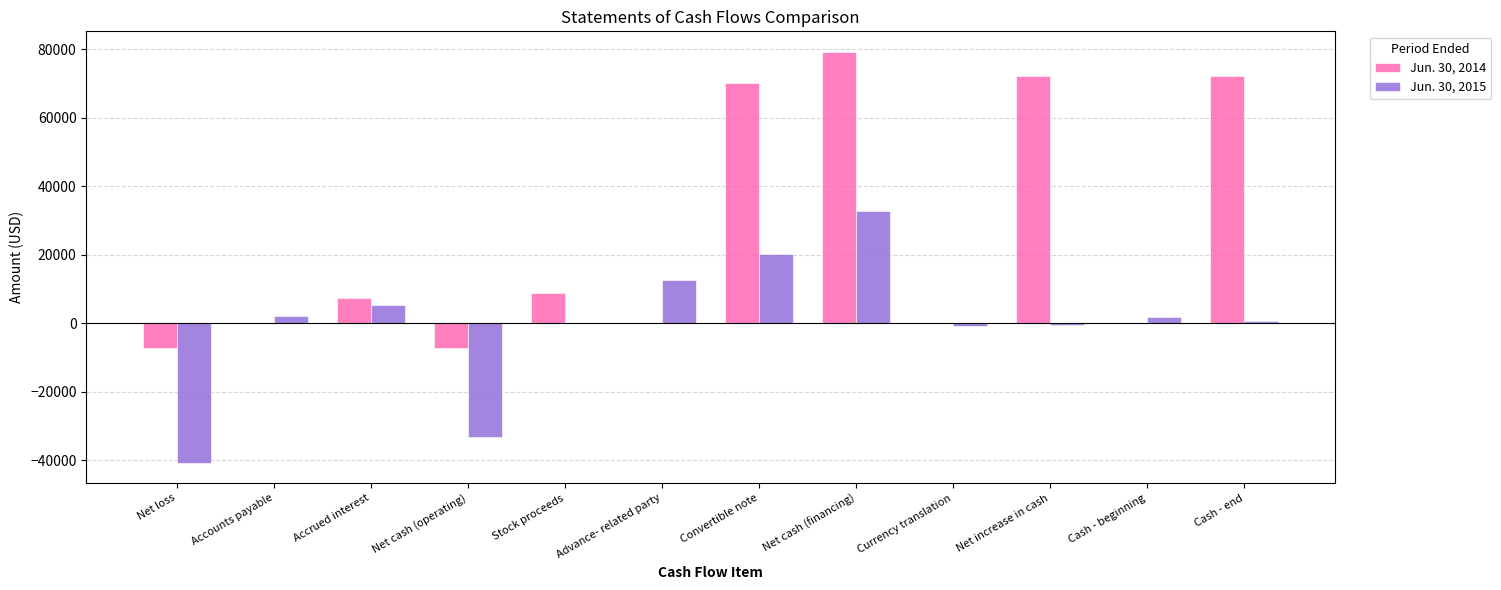

What are all the series names shown in the legend?

Jun. 30, 2014, Jun. 30, 2015